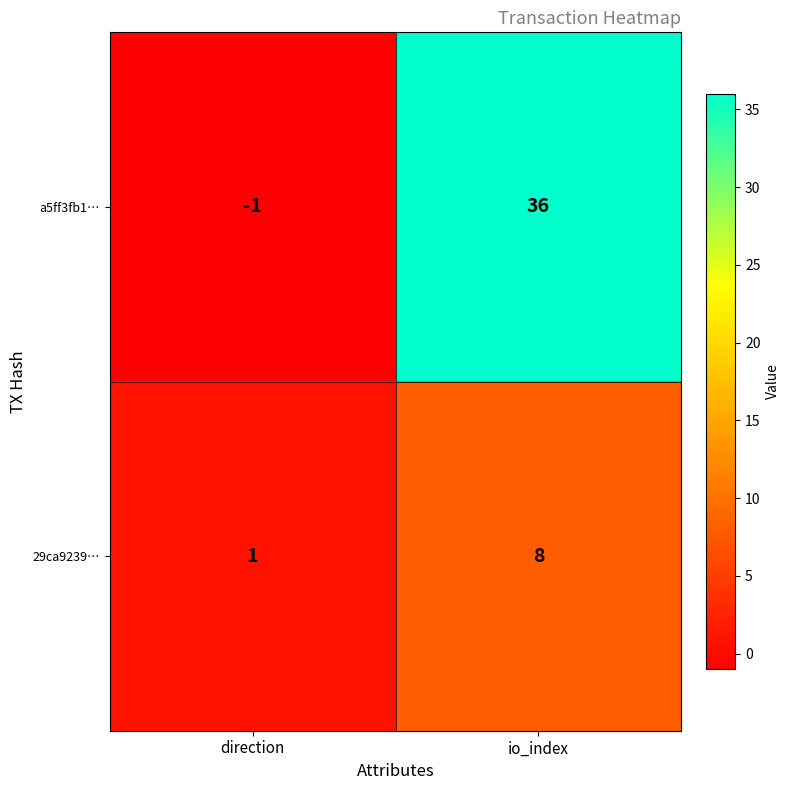

Reading left to right, transcribe all the data shown in this chart.

a5ff3fb1…: -1	36
29ca9239…: 1	8